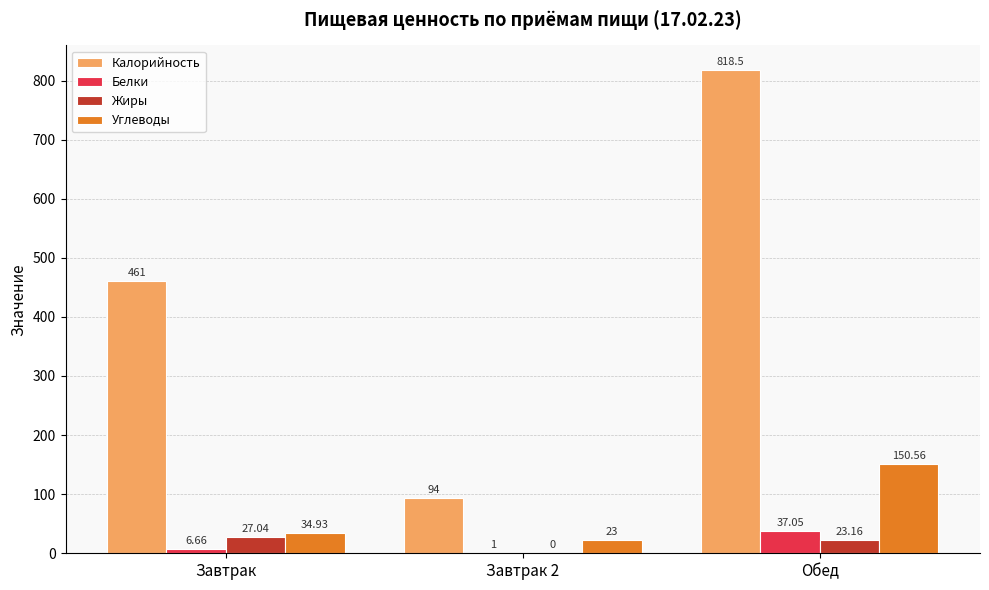

The Калорийность series shows 146.7 at Завтрак. True or false?

False